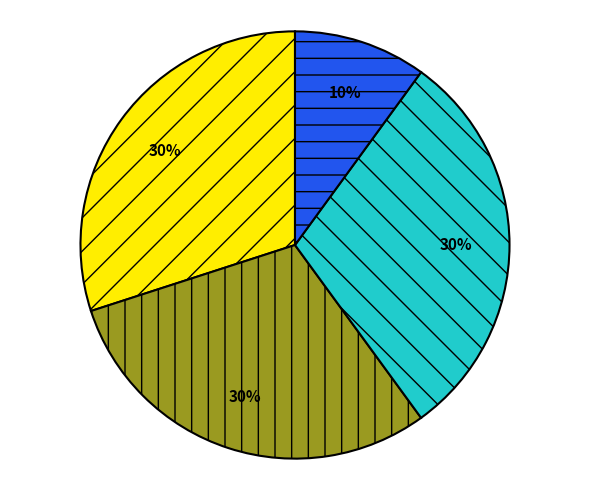

How many slices are in this pie chart?

4